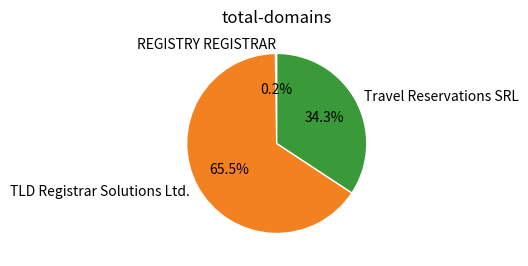

Is TLD Registrar Solutions Ltd. the majority of the pie?

Yes